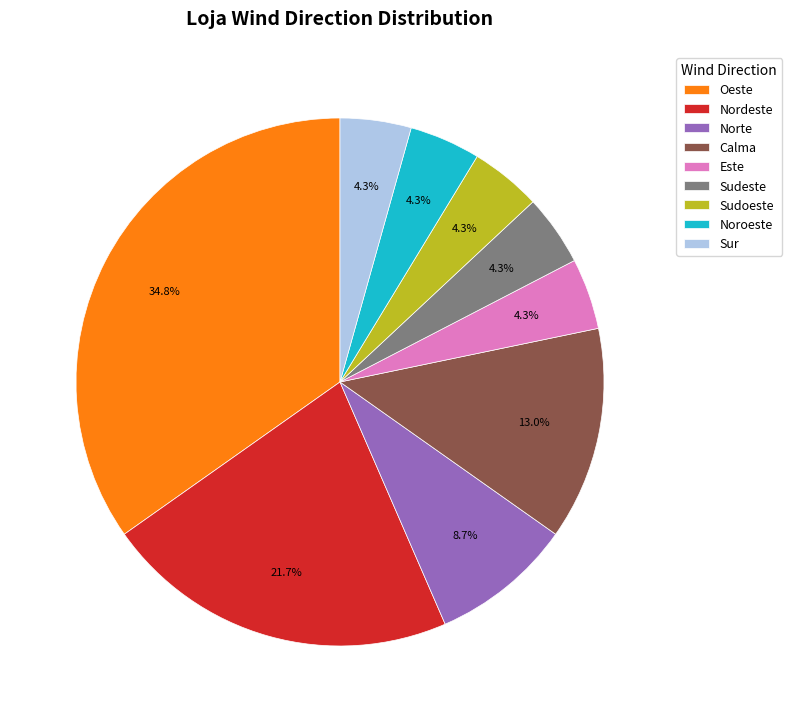

Is there any slice that represents more than half of the pie?

No